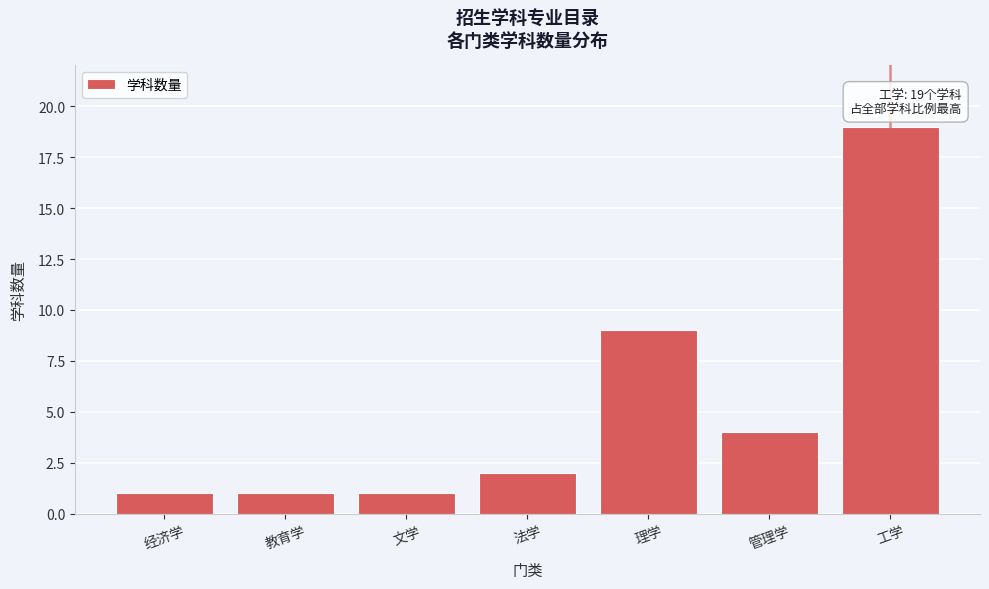

Reading left to right, extract all data points from this chart.

经济学=1	教育学=1	文学=1	法学=2	理学=9	管理学=4	工学=19